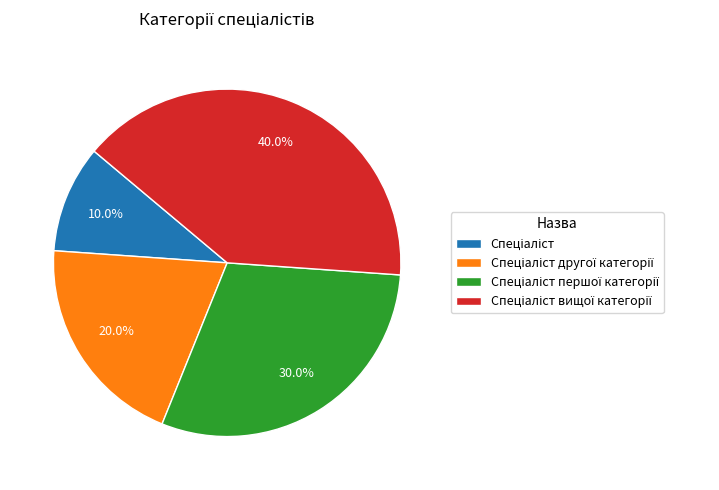

Is there a majority slice in this chart?

No